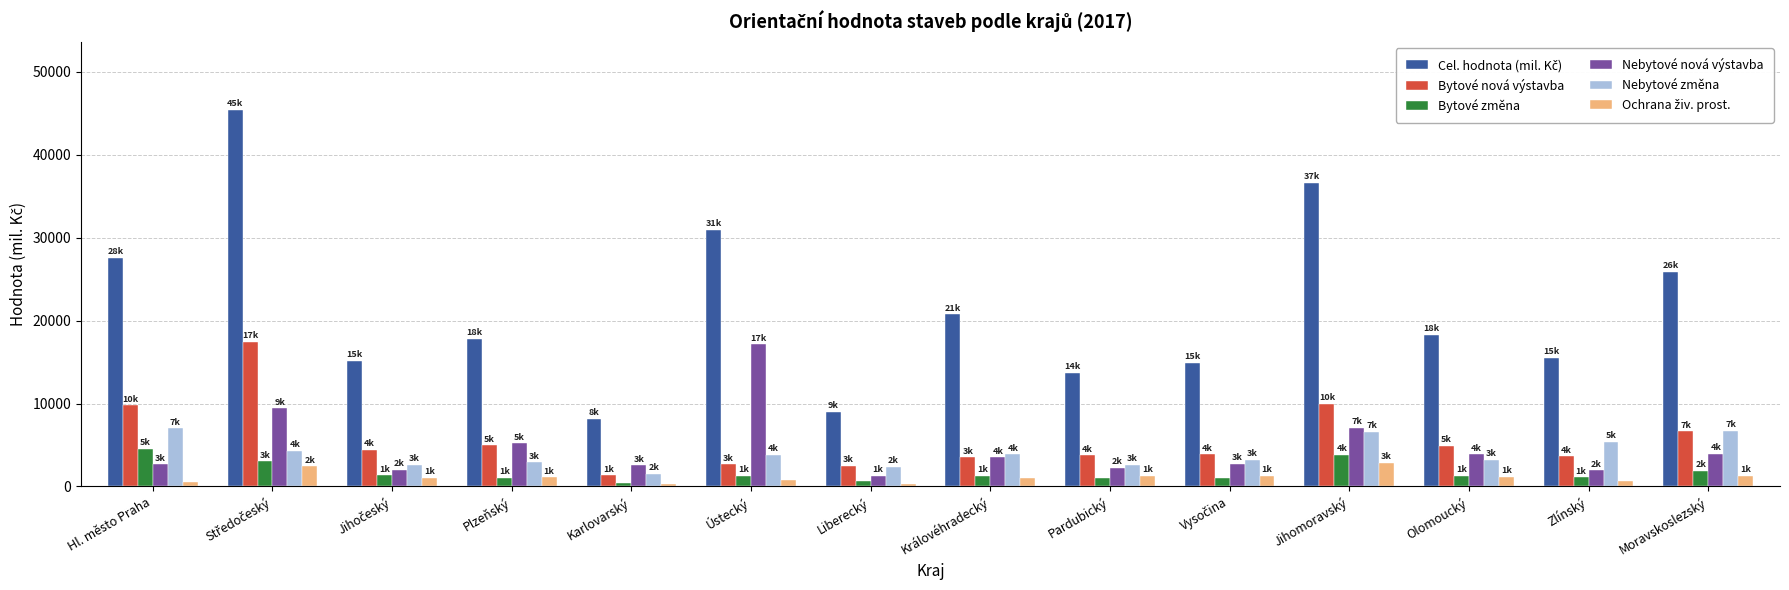

Is it true that Bytové změna equals 1245 at Královéhradecký?

True